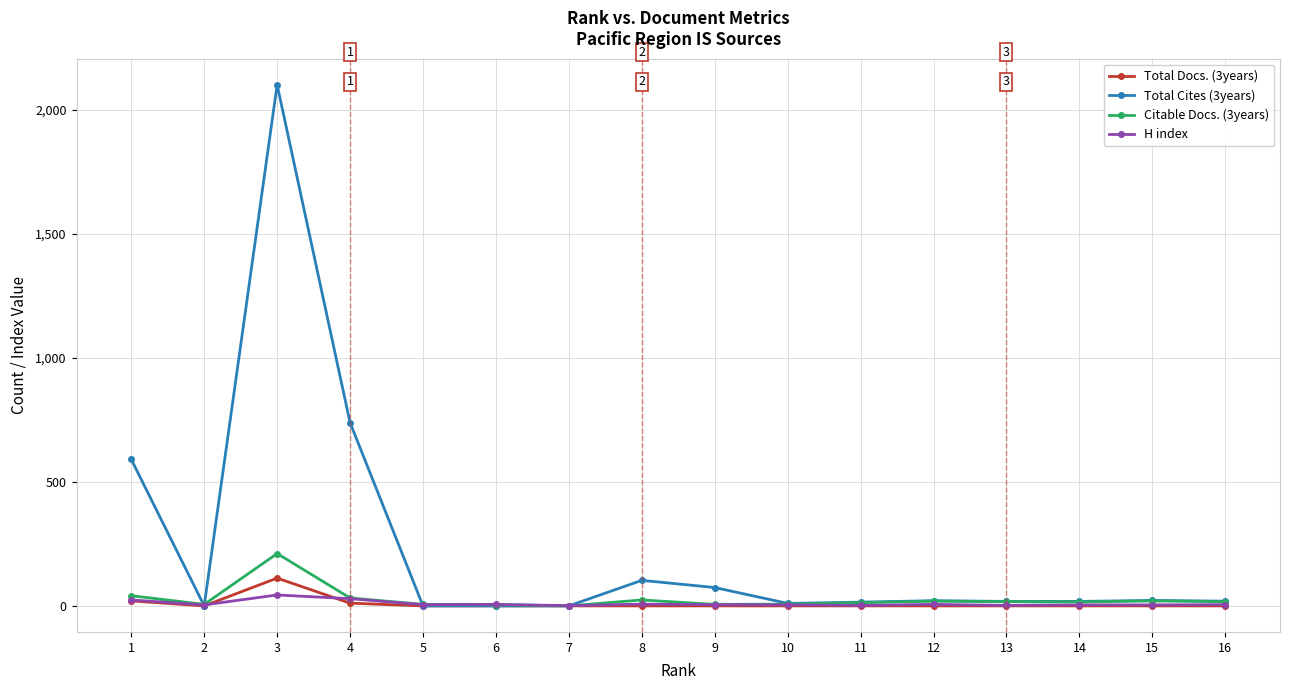

The value of Citable Docs. (3years) at 3 is 293. True or false?

False